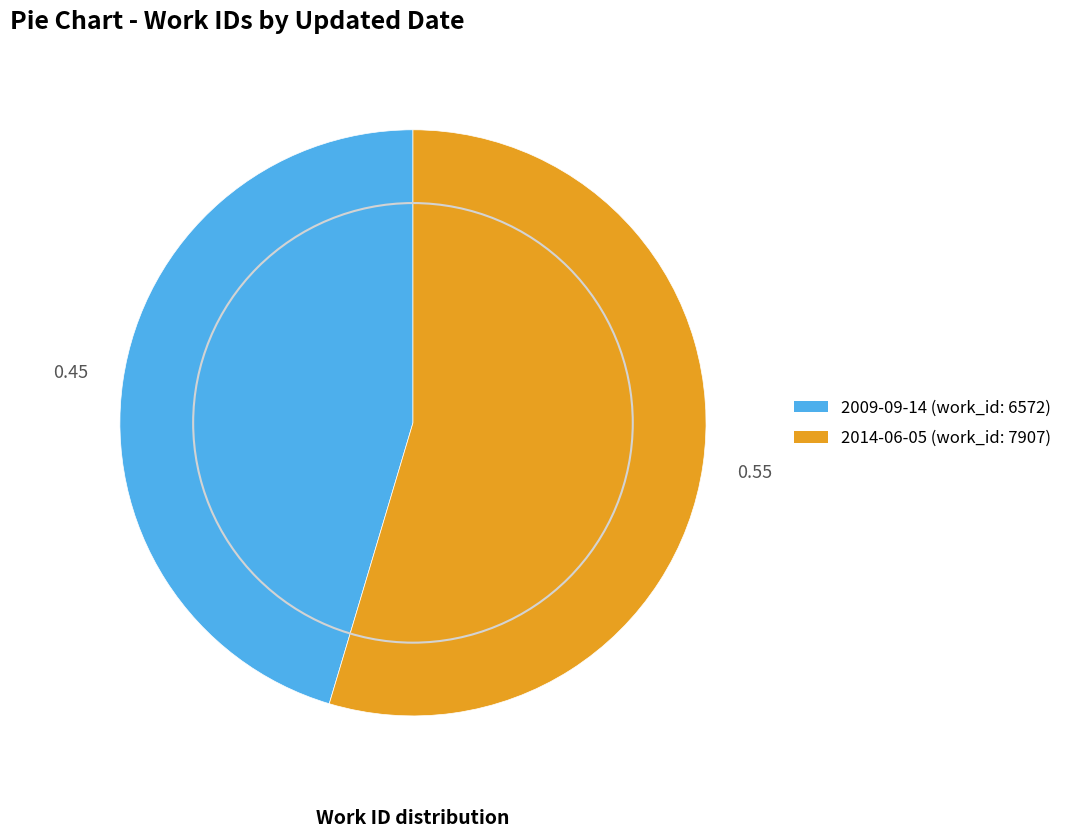

True or false: 2009-09-14 accounts for 45% of the total.

True